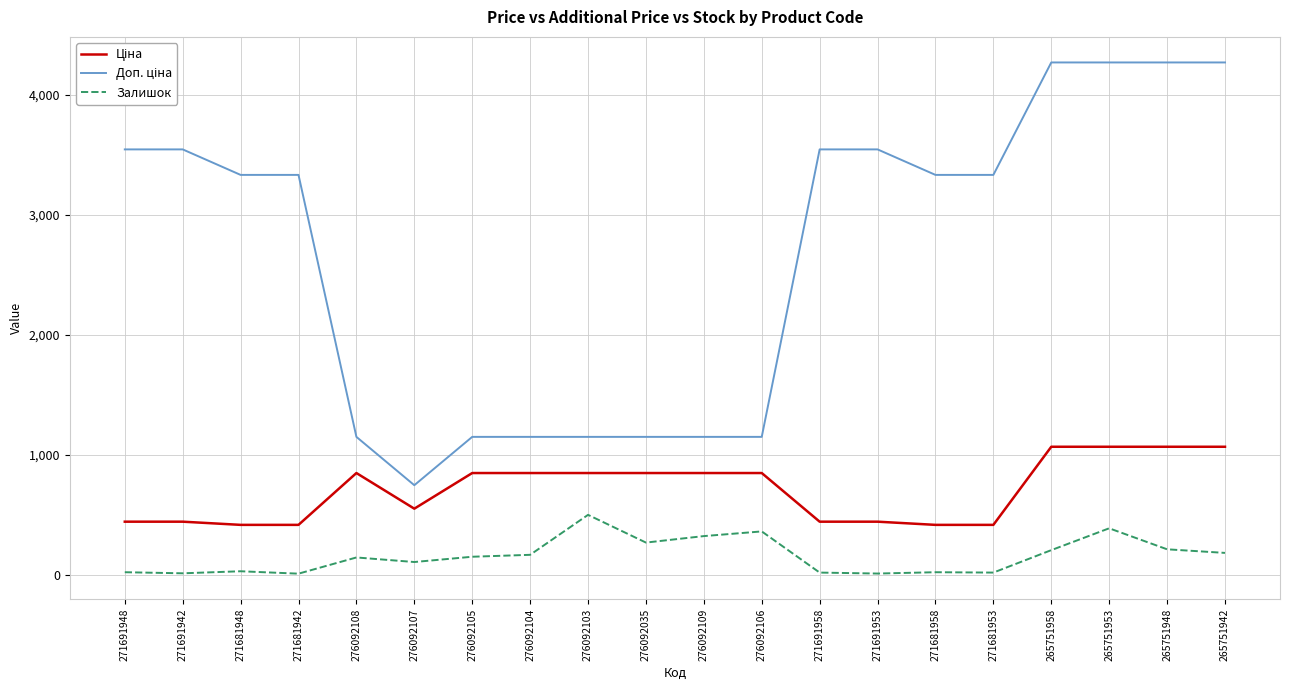

What is the highest value of the Залишок series?

500.0